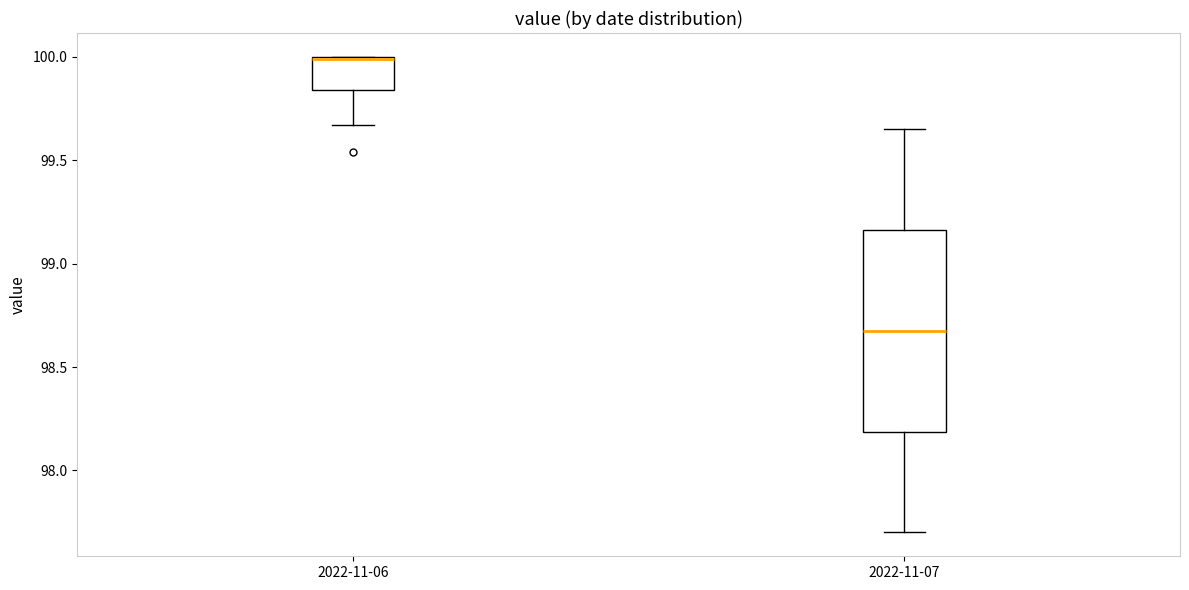

Reading left to right, read every box against the y-axis: the position of its median line, the range the box covers, and the ends of its whiskers. The values are not printed on the chart, so give them approximately, as read against the axis.

2022-11-06: median 100.00 (drawn on the box's upper edge), box 99.85 to 100.00, whiskers 99.65 to 100.00
2022-11-07: median 98.70, box 98.20 to 99.15, whiskers 97.70 to 99.65